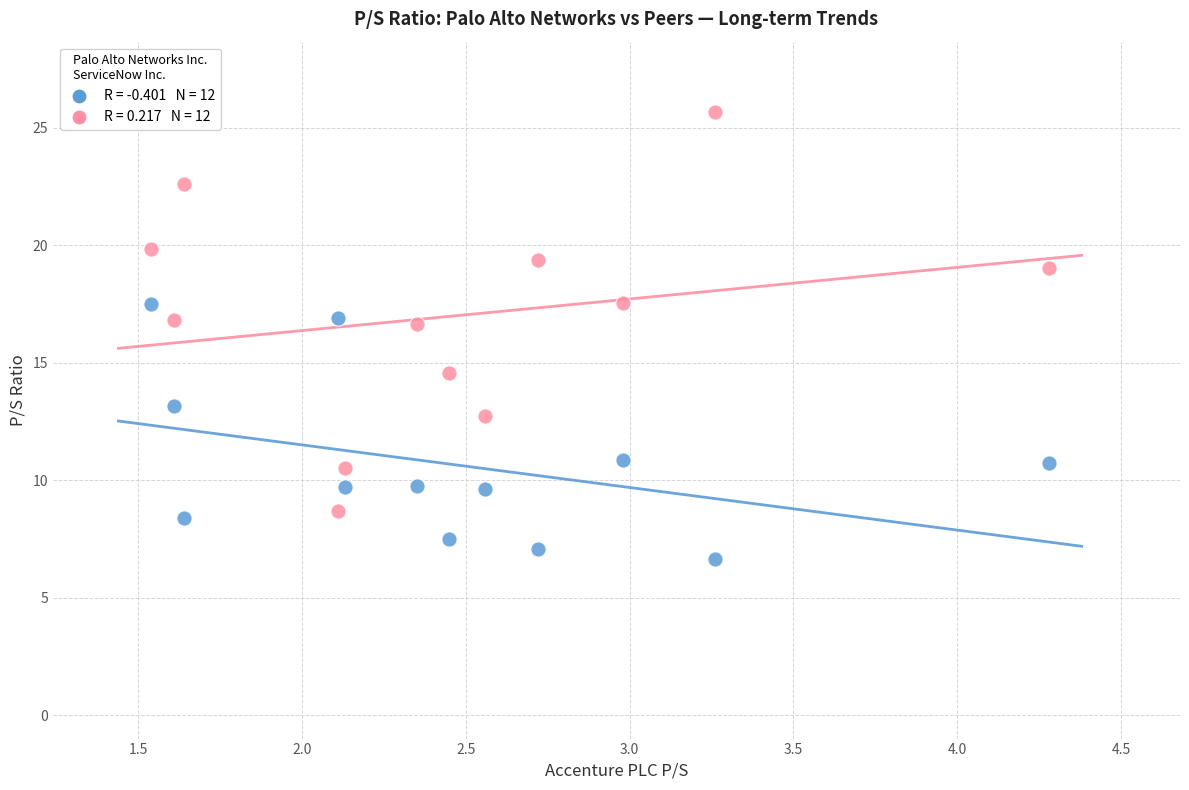

Across all data points, what is the range of X values (max minus min)?

2.7